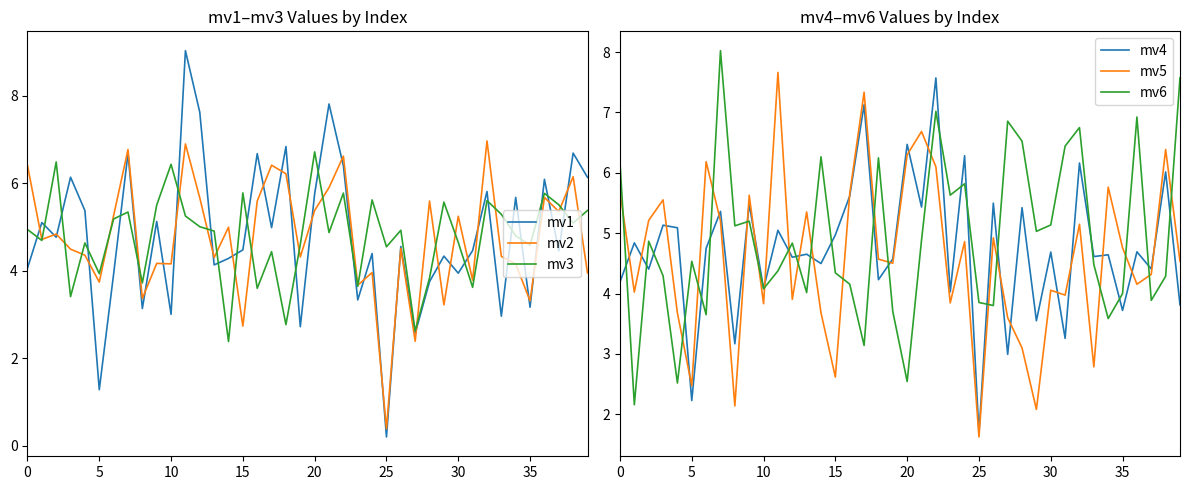

Which series has the largest total across all categories?

mv6